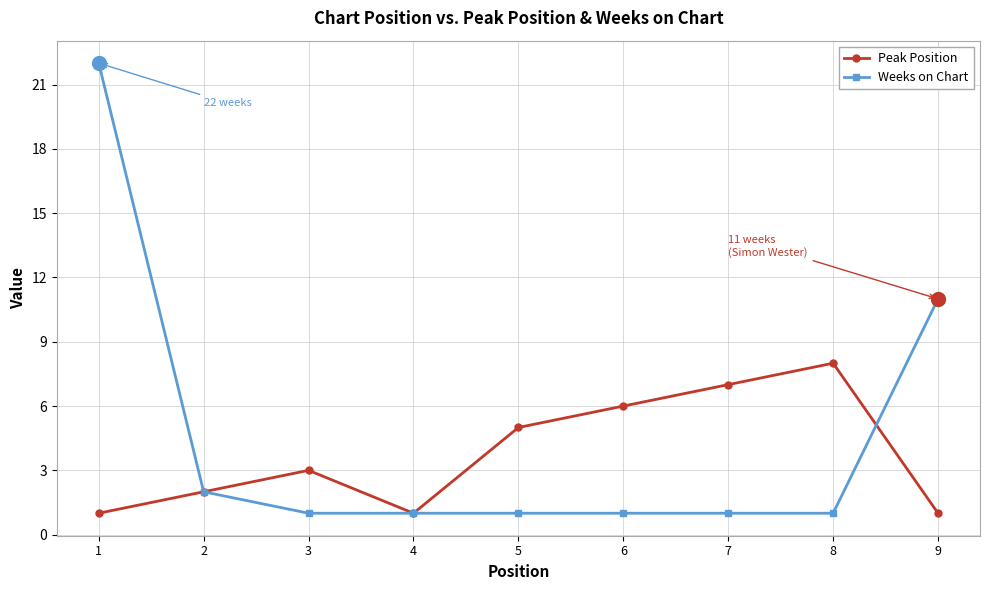

At which category does Peak Position reach its first local peak?

3